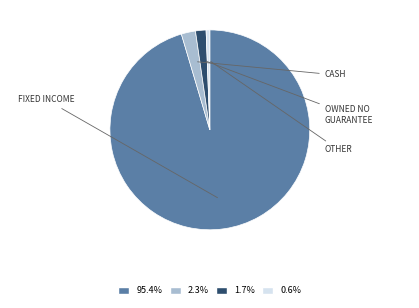

Is there a majority slice in this chart?

Yes